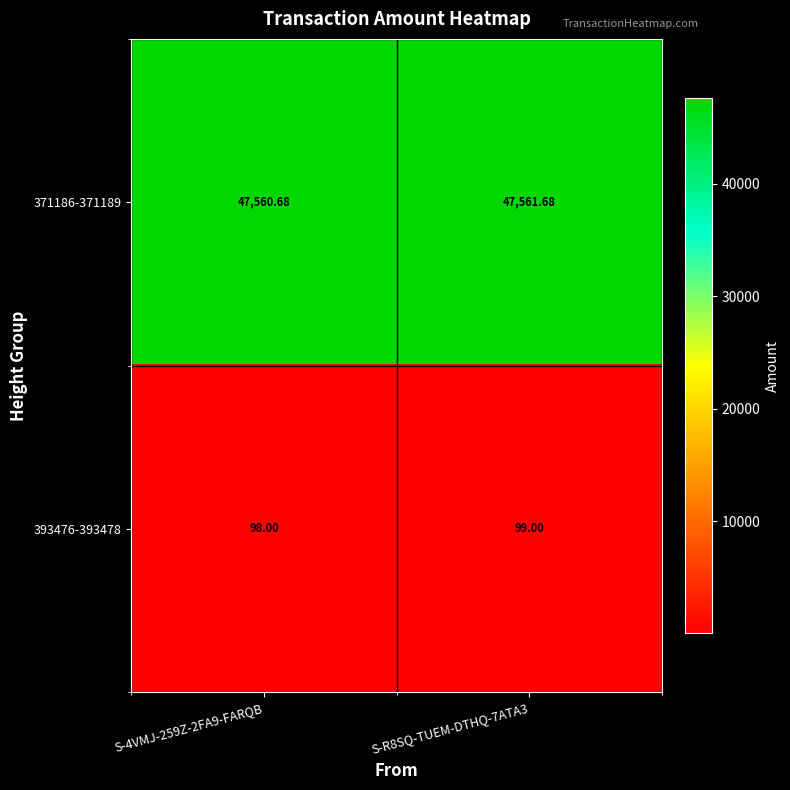

Is the value of 393476-393478 at S-R8SQ-TUEM-DTHQ-7ATA3 greater than the value of 371186-371189 at S-4VMJ-259Z-2FA9-FARQB?

No